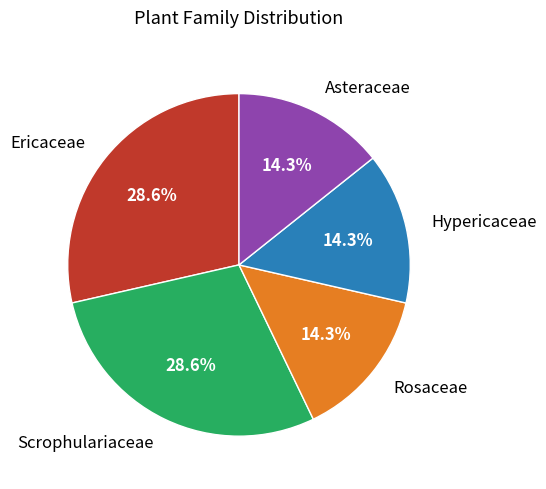

Is Hypericaceae the majority of the pie?

No